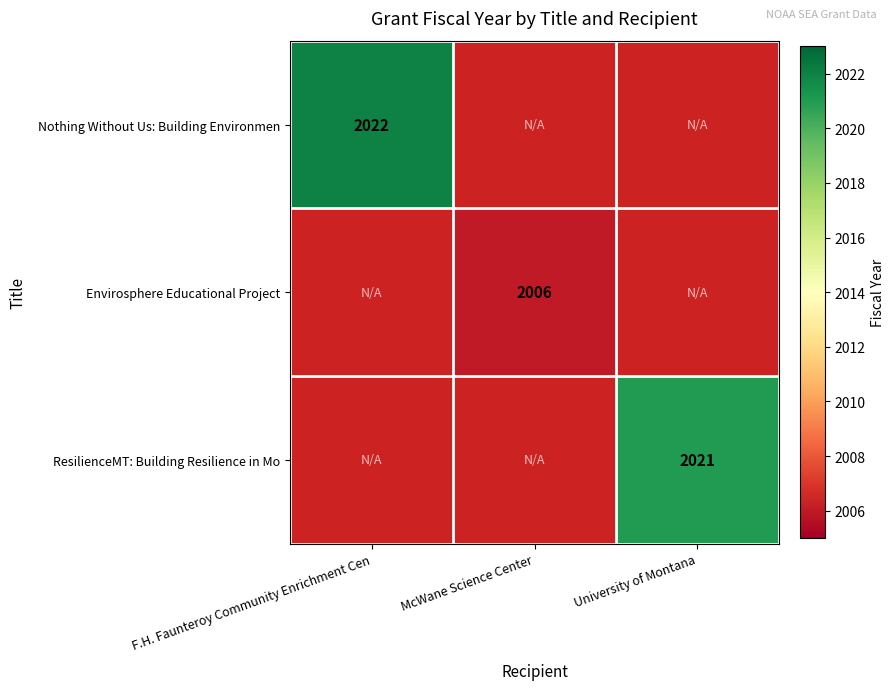

At how many categories does at least one series exceed 2021?

1